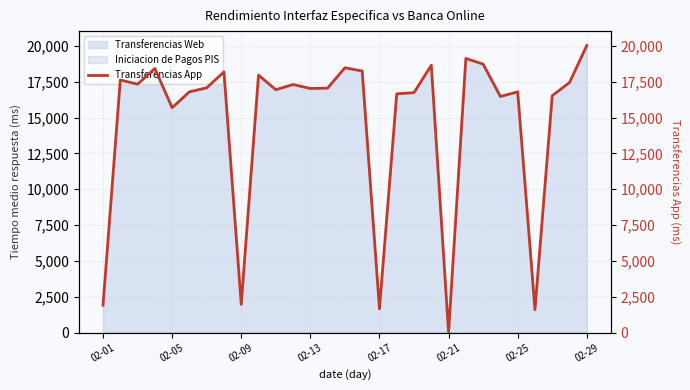

How many interior local valleys (lower than both neighbors) does the data have?

9